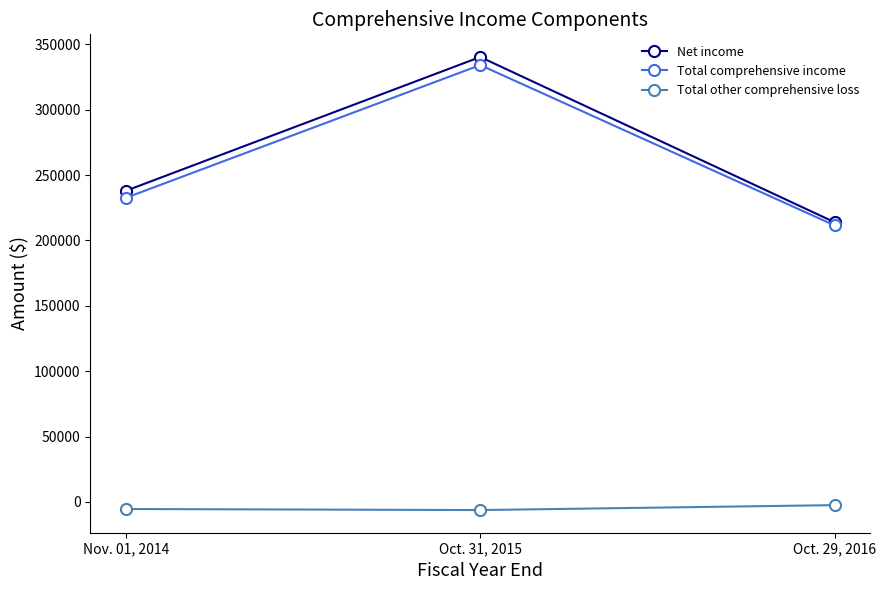

Read the Total comprehensive income value at Nov. 01, 2014.

232601